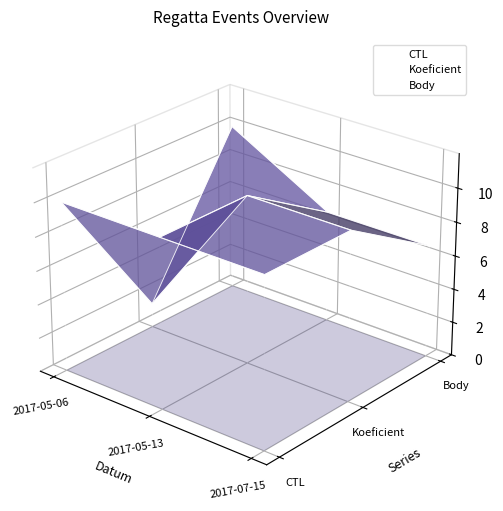

Is it true that CTL equals -0.0 at 2017-07-15?

False